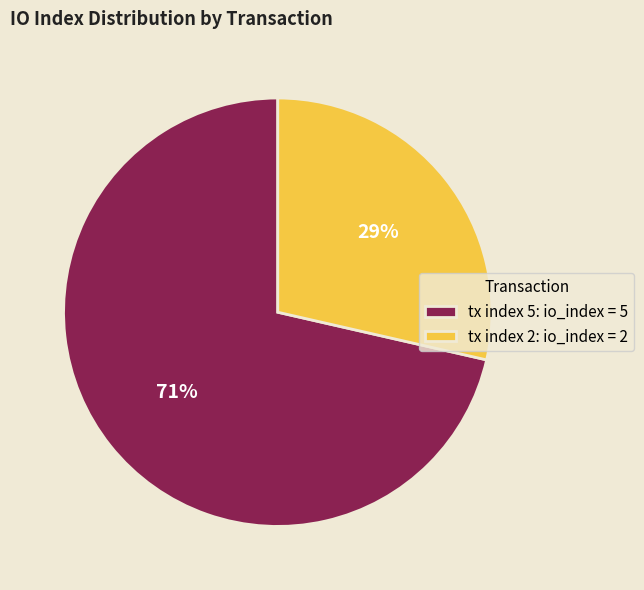

How many segments does this pie chart have?

2